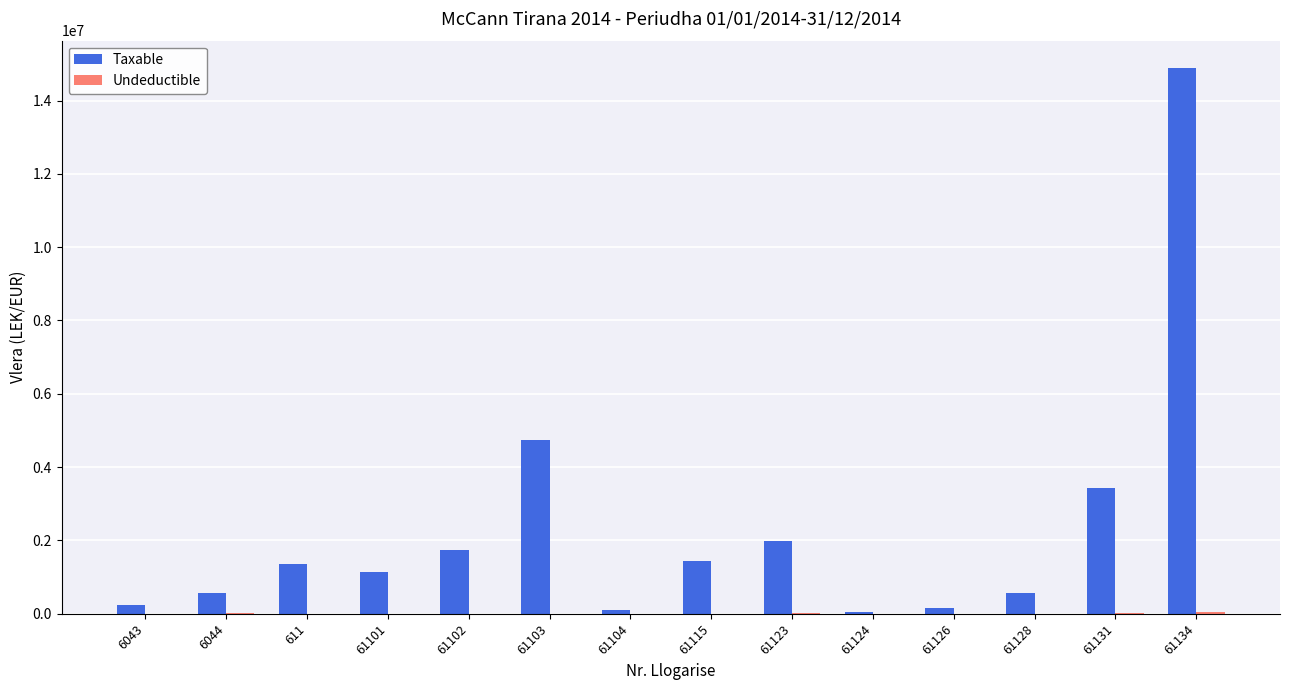

What is the greatest value displayed?

14887859.8